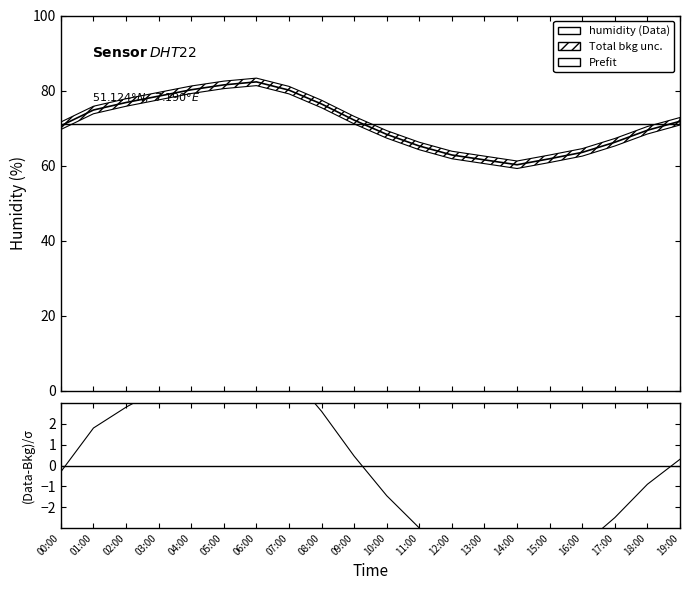

Which has a higher value, 11:00 or 10:00?

10:00